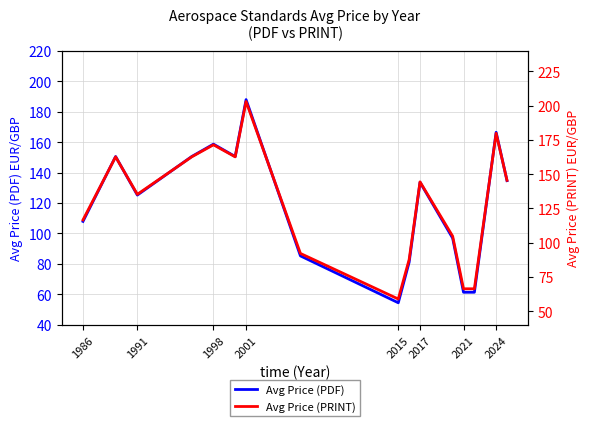

The value of Avg Price (PDF) at 2021 is 26.0. True or false?

False